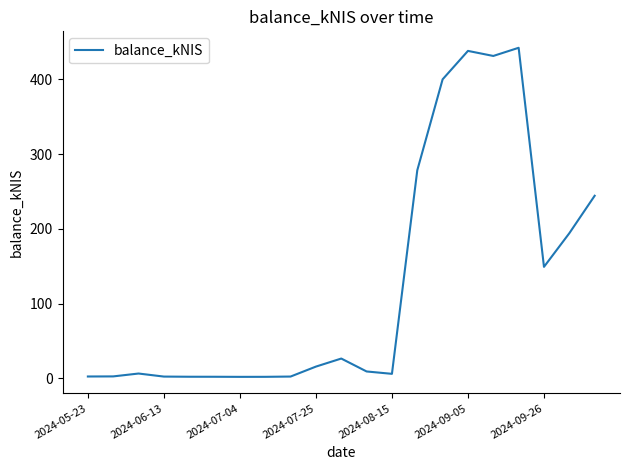

Does the chart display data point markers on the line(s)?

No